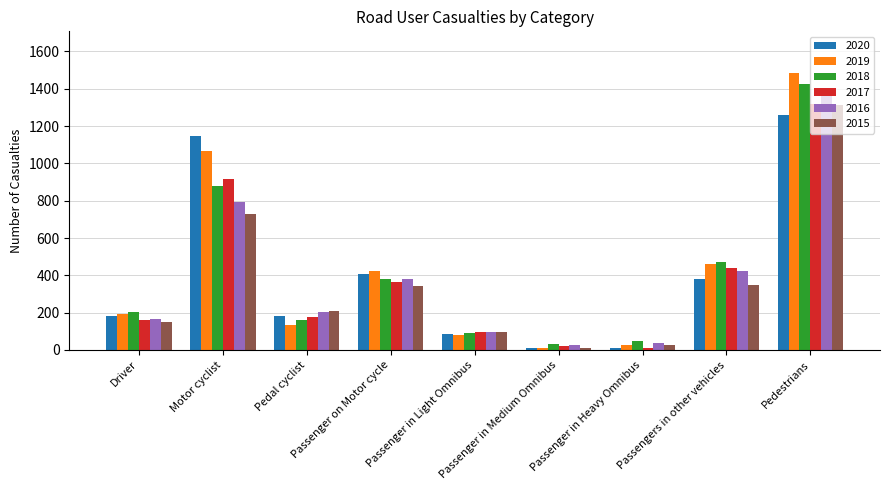

The value of 2020 at Passengers in other vehicles is 637. True or false?

False